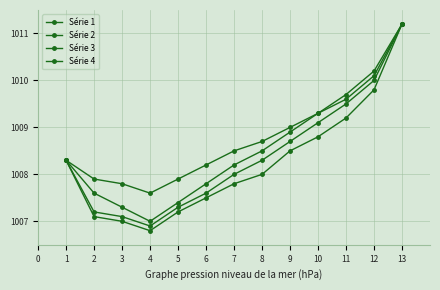

Is this an area chart (filled region under the line)?

No